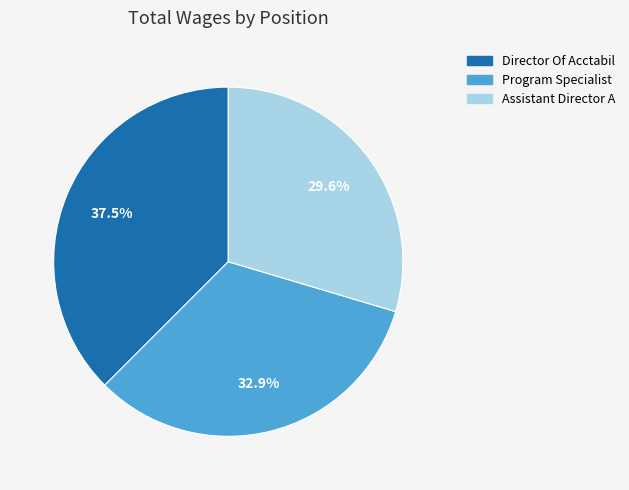

How much of the chart is everything except Director Of Acctabil?

62.5%